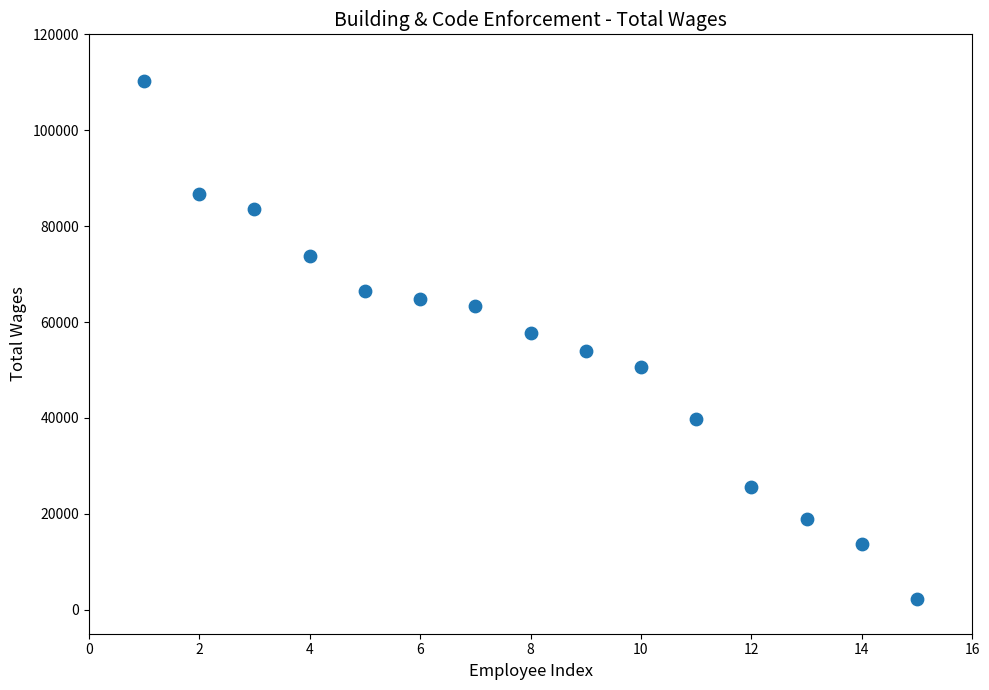

What is the range of Y values (max minus min)?

108036